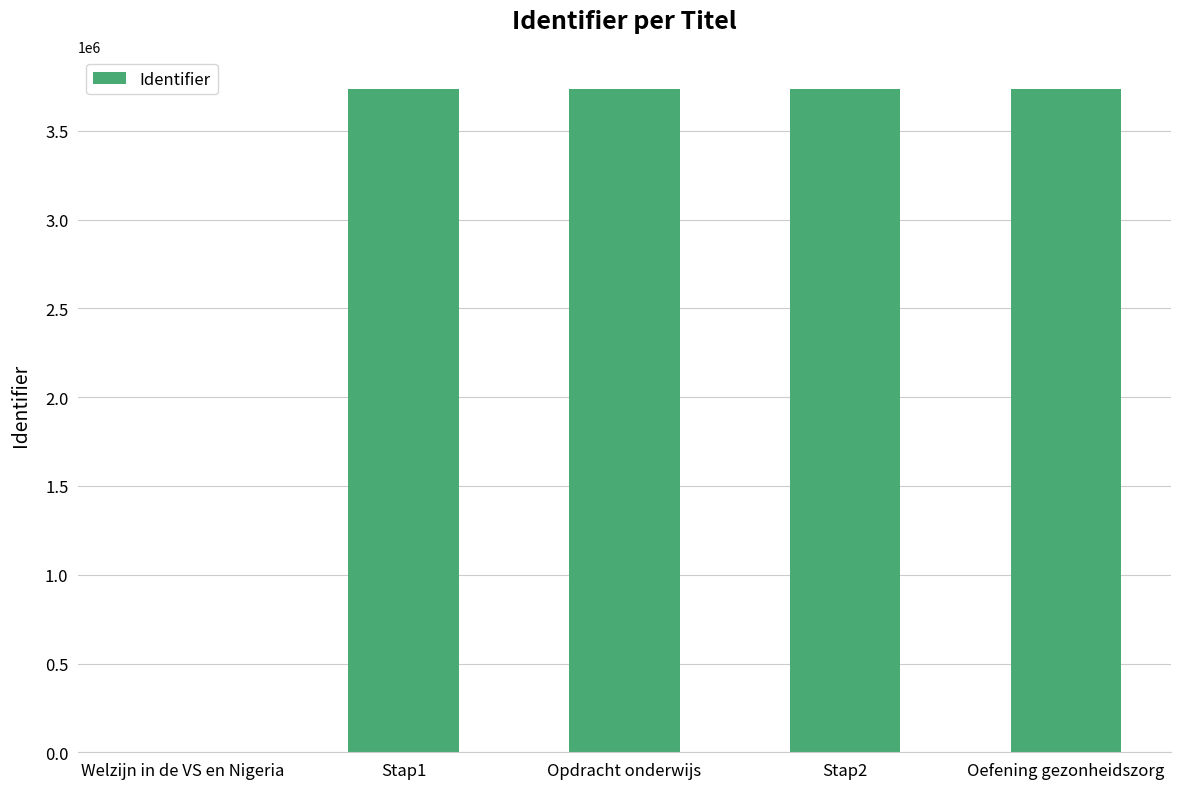

What is the sum of all values?

14946339